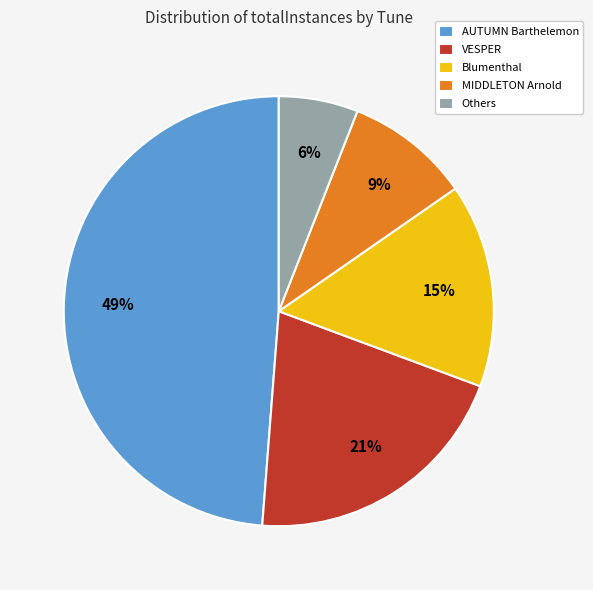

To the nearest percent, what portion does AUTUMN Barthelemon represent?

49%